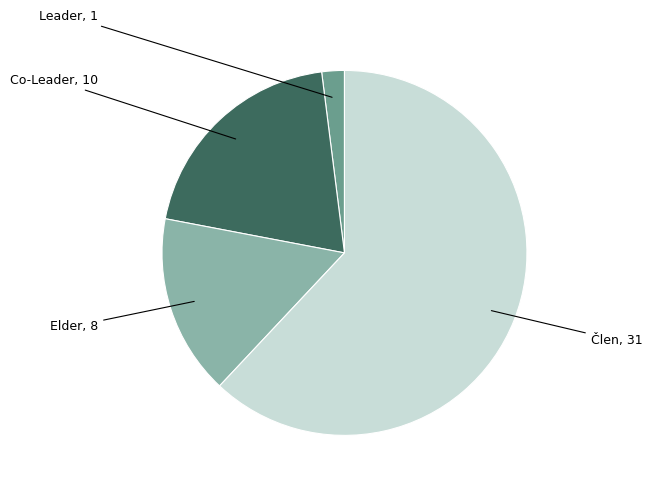

Is there any slice that represents more than half of the pie?

Yes